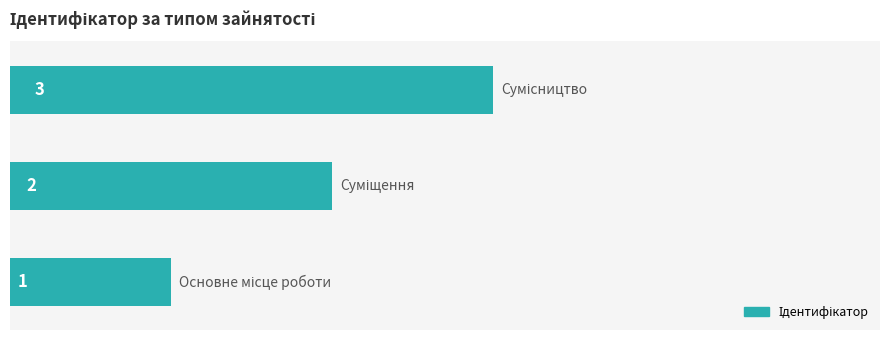

Count the values in the range 1 to 3.

3